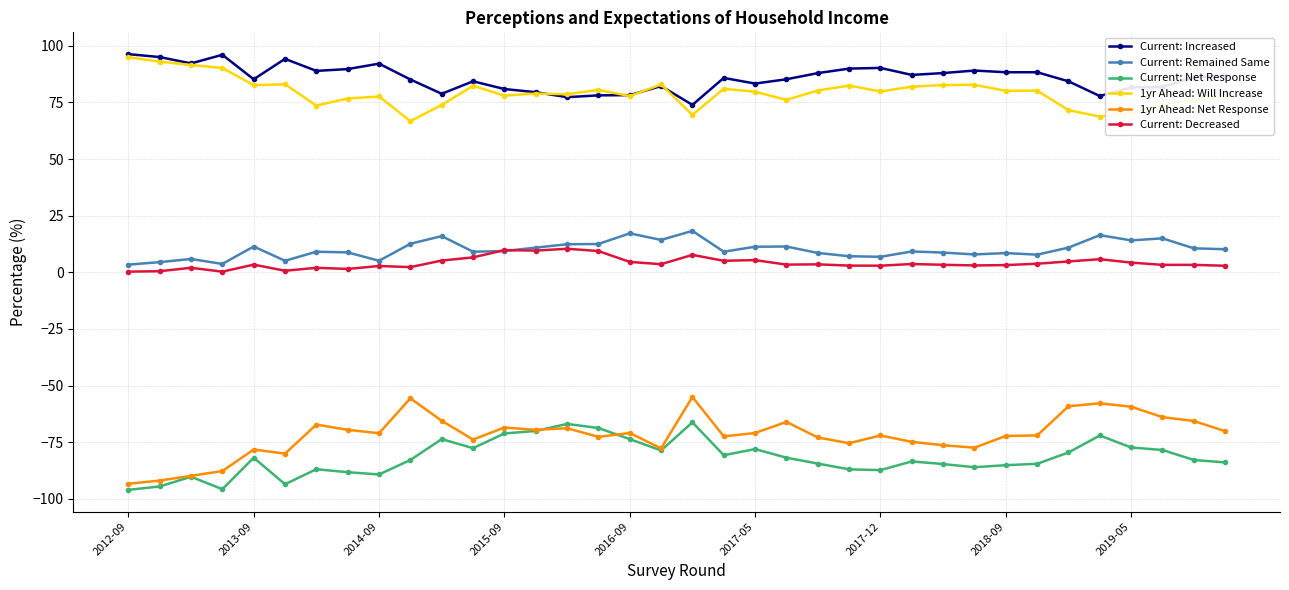

True or false: 1yr Ahead: Will Increase has more than 1 points higher than both neighbors.

True